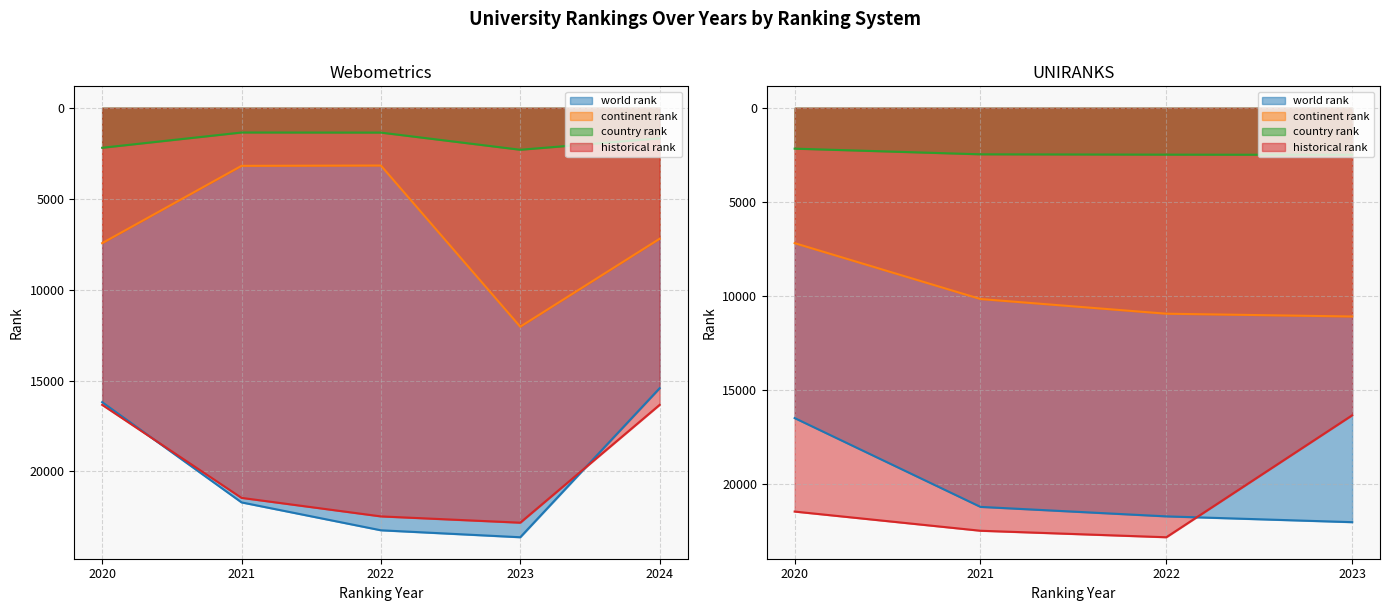

Where is historical rank nearest to the value 19577?

Webometrices 2021